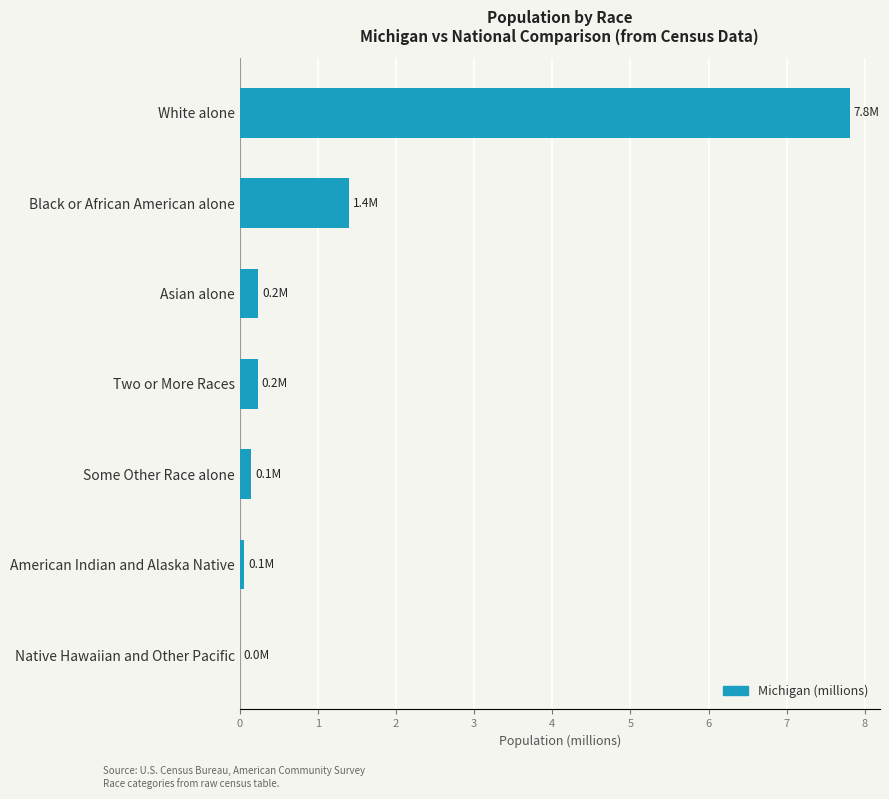

Between Some Other Race alone and White alone, which is larger?

White alone